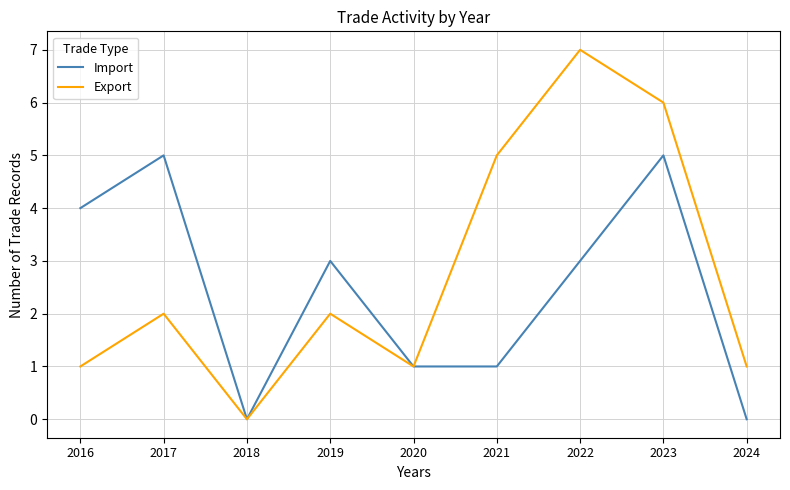

What is the maximum value for Export?

7